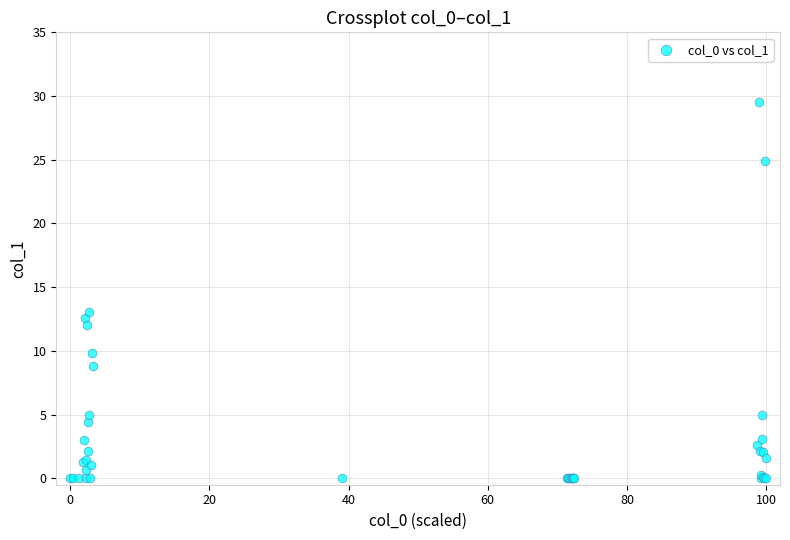

What Y value in the scatter plot is closest to 14?

13.1